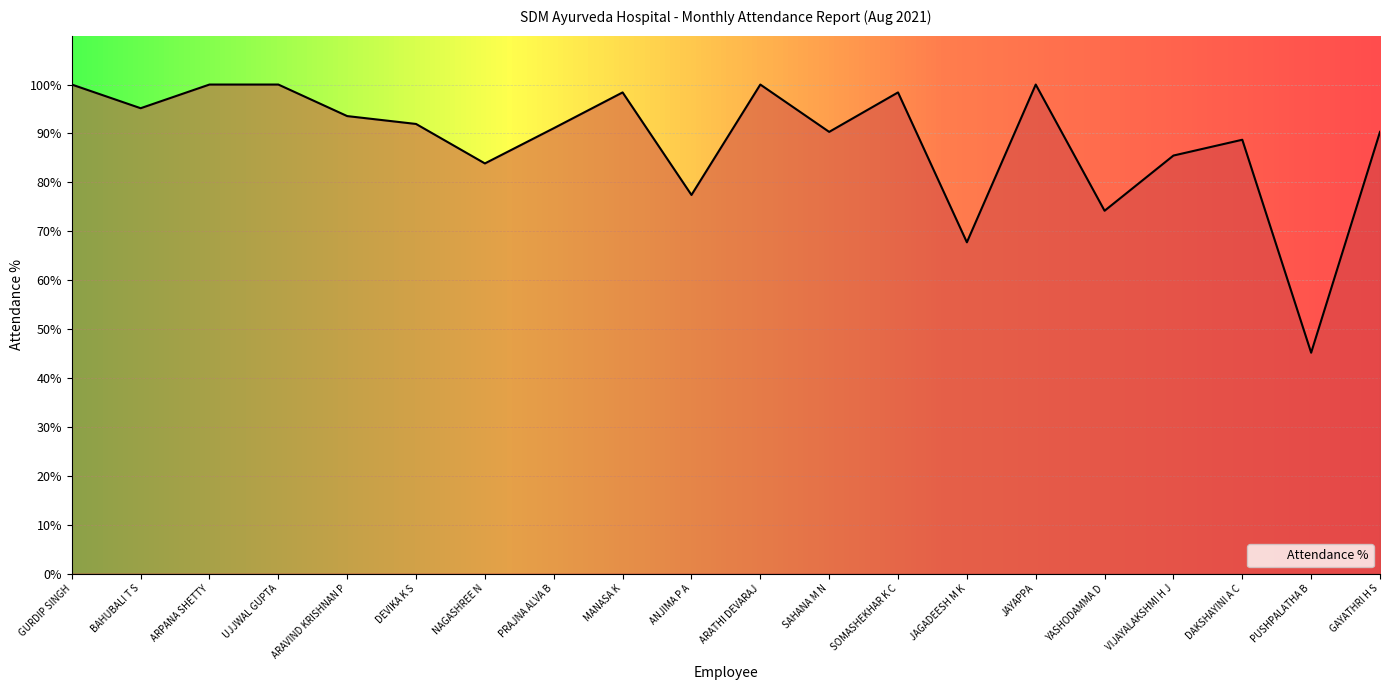

List the labels in order of value, smallest first.

PUSHPALATHA B, JAGADEESH M K, YASHODAMMA D, ANJIMA P A, NAGASHREE N, VIJAYALAKSHMI H J, DAKSHAYINI A C, SAHANA M N, GAYATHRI H S, PRAJNA ALVA B, DEVIKA K S, ARAVIND KRISHNAN P, BAHUBALI T S, MANASA K, SOMASHEKHAR K C, GURDIP SINGH, ARPANA SHETTY, UJJWAL GUPTA, ARATHI DEVARAJ, JAYAPPA